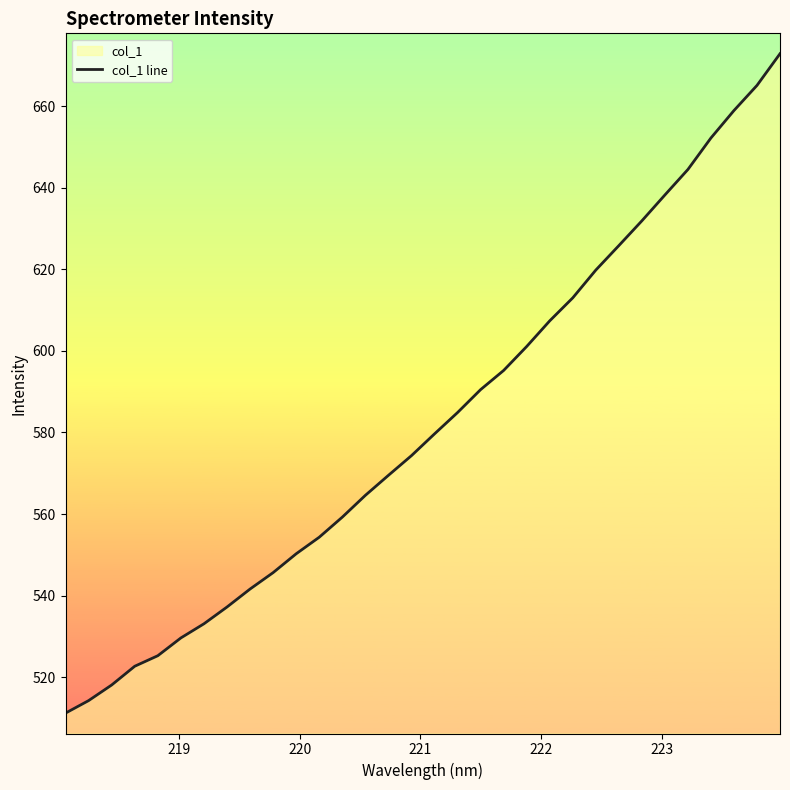

What is the difference between the maximum and minimum values?

161.7